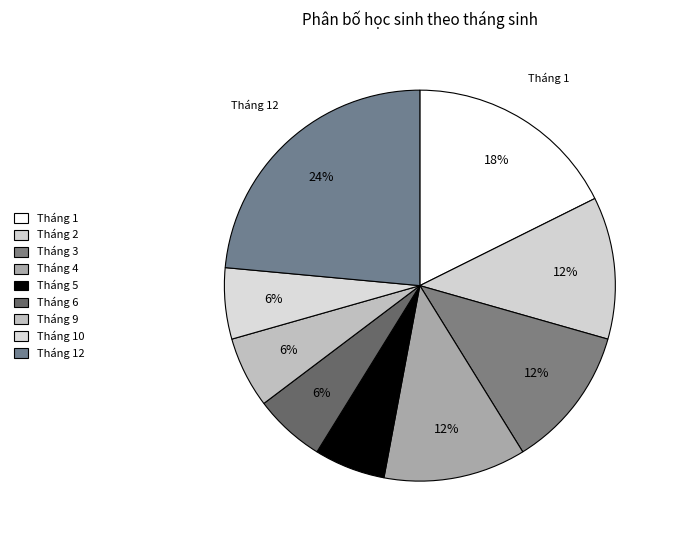

How many segments does this pie chart have?

9